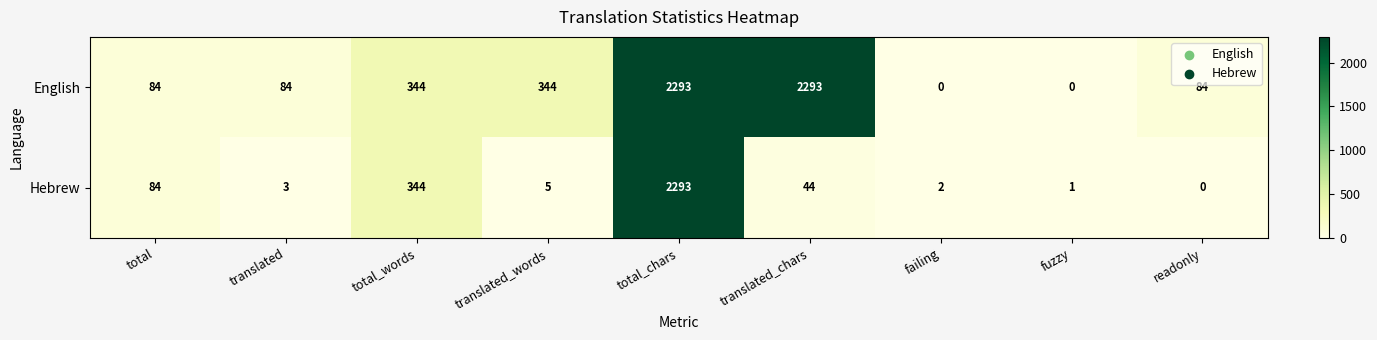

Reading left to right, transcribe all the data shown in this chart.

English: 84	84	344	344	2293	2293	0	0	84
Hebrew: 84	3	344	5	2293	44	2	1	0